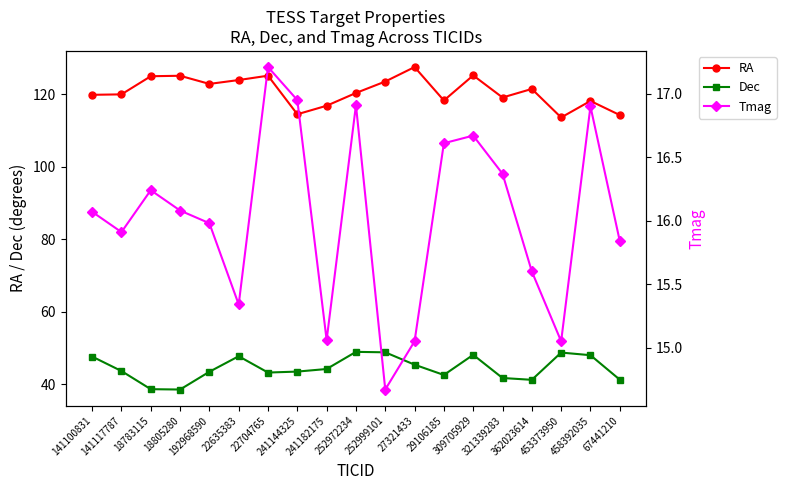

List the series in order of their overall mean, highest first.

RA, Dec, Tmag